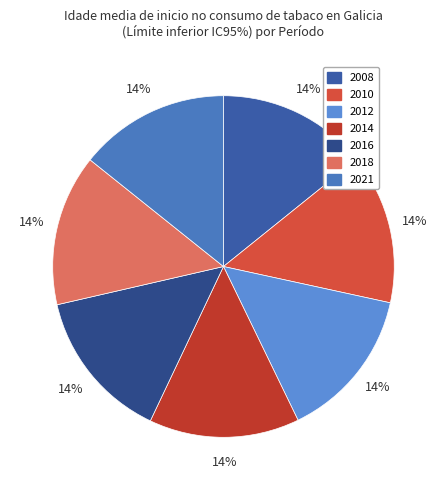

To the nearest percent, what is the average slice percentage?

14%